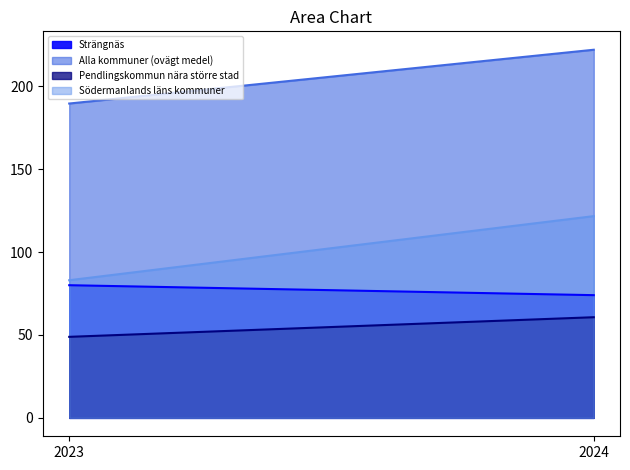

What is the smallest value displayed?

48.9